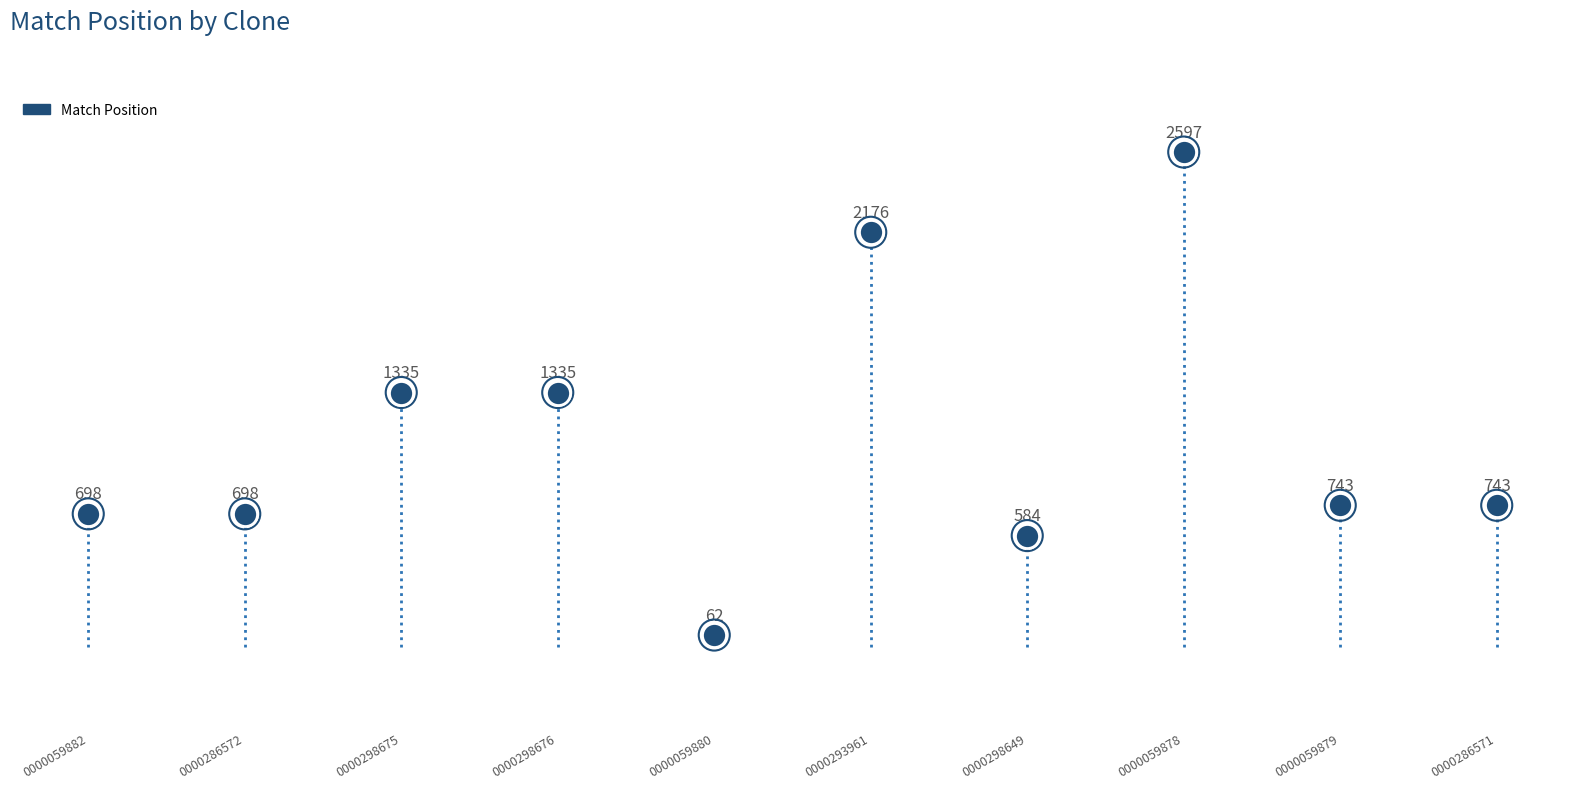

Which series contains the highest Y value?

Match Position